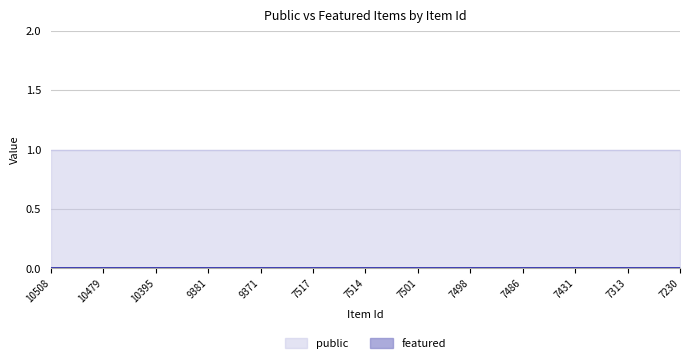

Rank the series by their average value, from lowest to highest.

featured, public